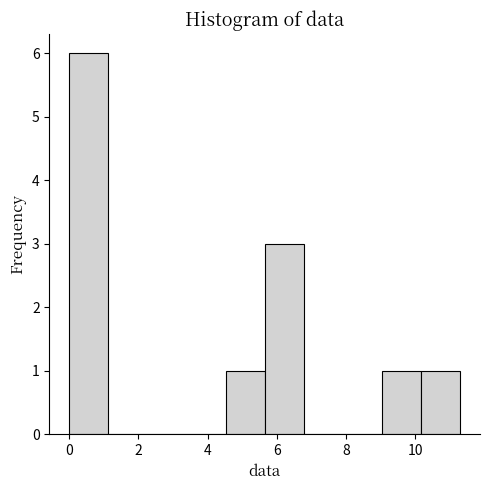

How tall is the bar that spans 0.0 to 1.2 on the x-axis? Neither the bar edges nor the heights are printed on the chart, so give them approximately, as read against the axes.

6